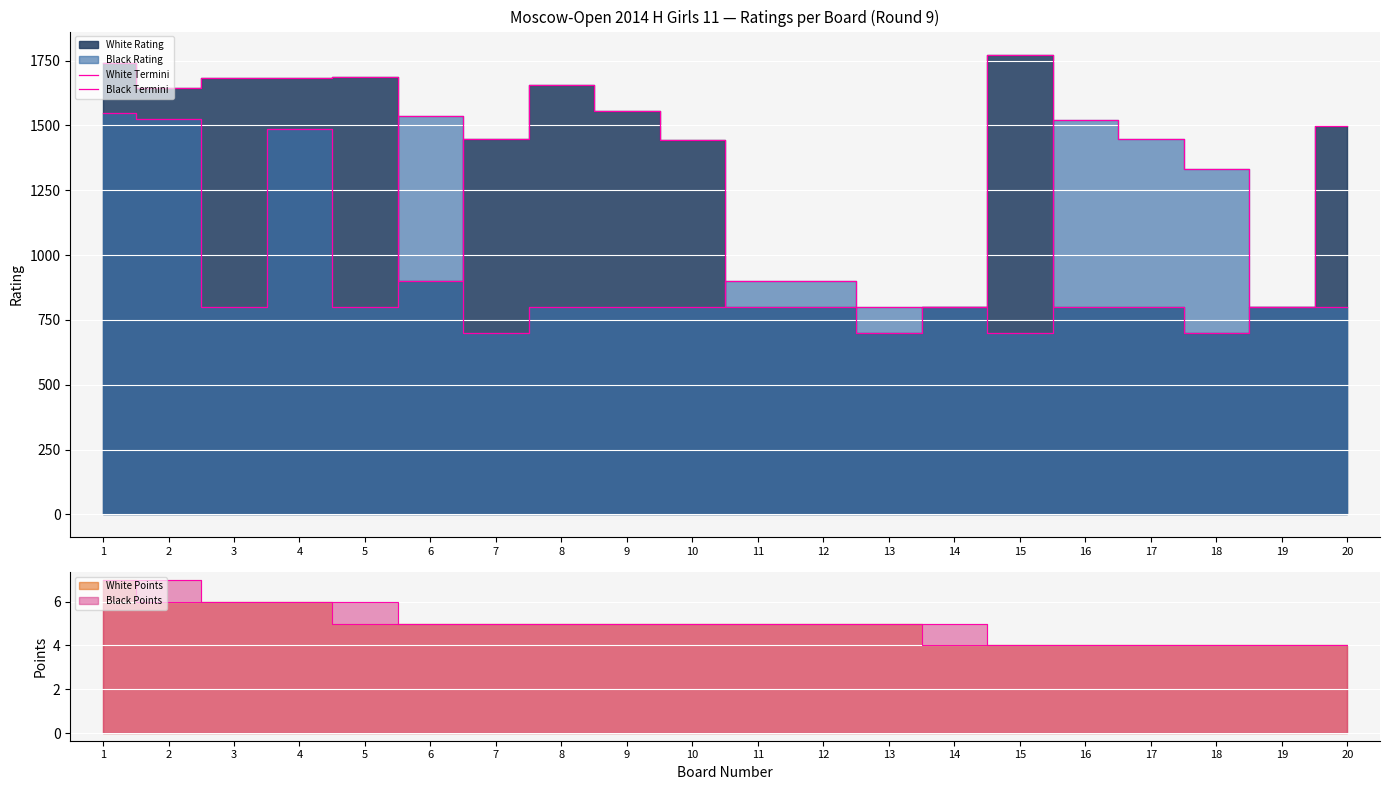

After their last crossing, which series has the higher values: Black Termini or White Termini?

Black Termini